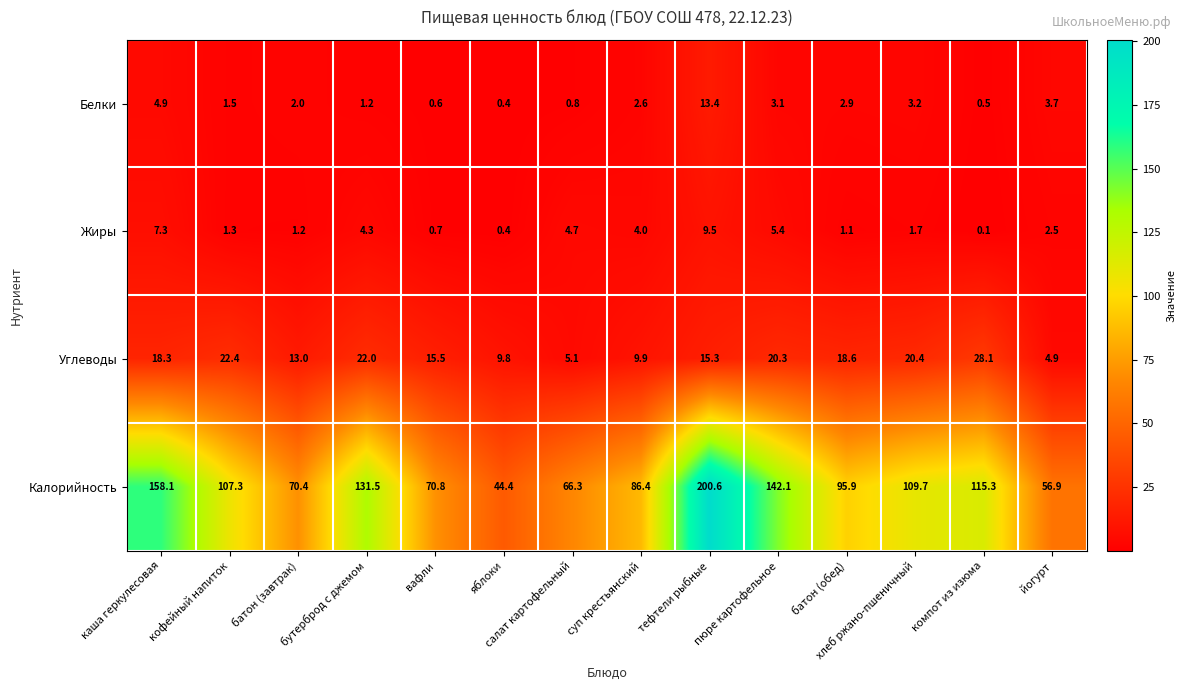

What is the maximum value shown in the chart?

200.6